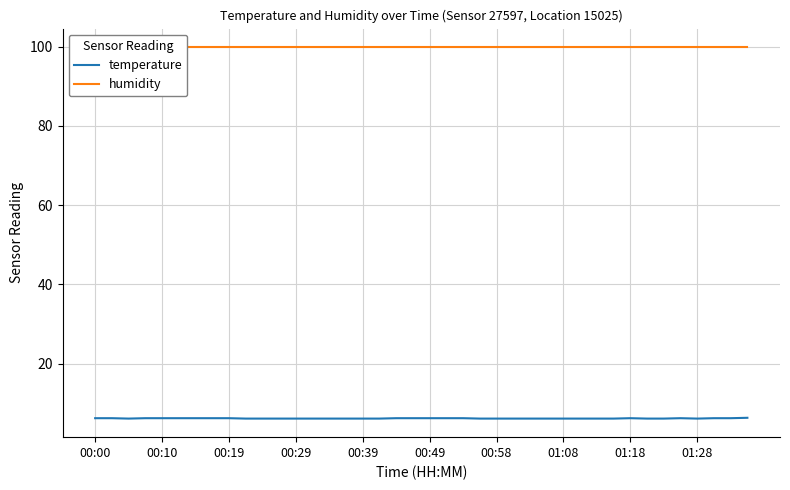

True or false: humidity and temperature intersect in this chart.

False